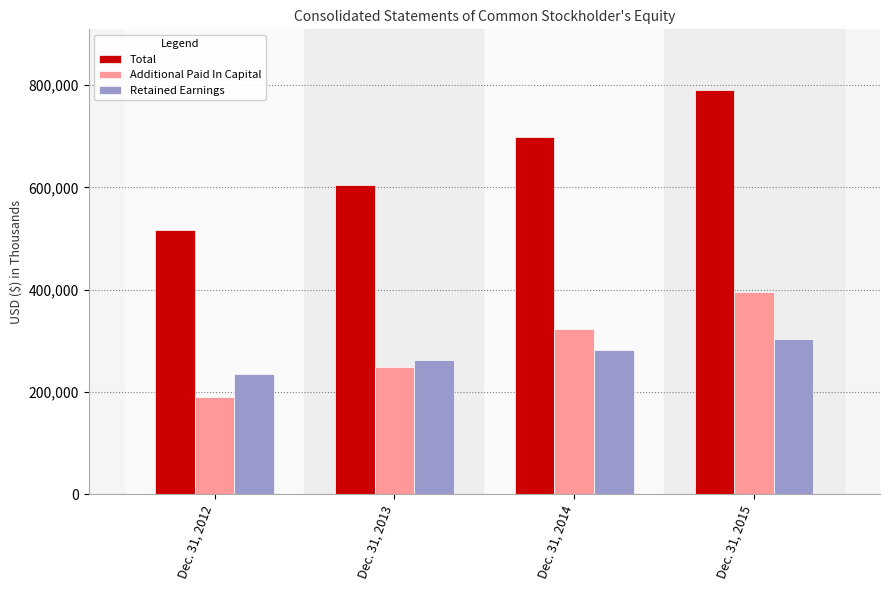

What is the sum of the Additional Paid In Capital values at Dec. 31, 2013 and Dec. 31, 2015?

643397